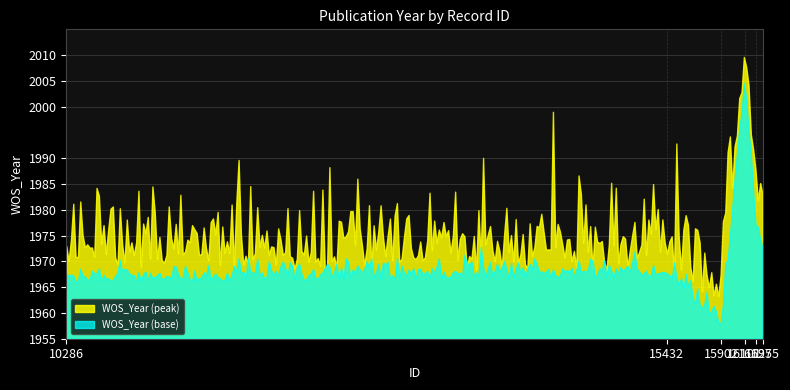

How many lines are shown in the chart?

2